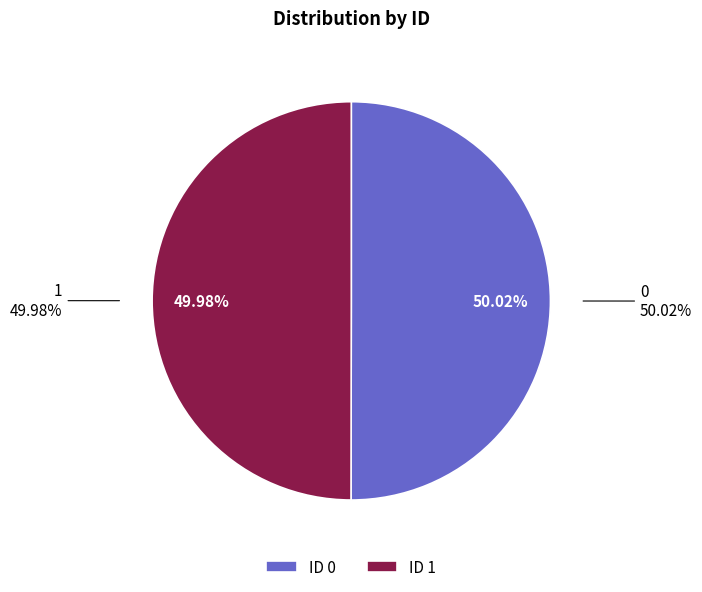

What portion of the pie excludes 1?

50.0%